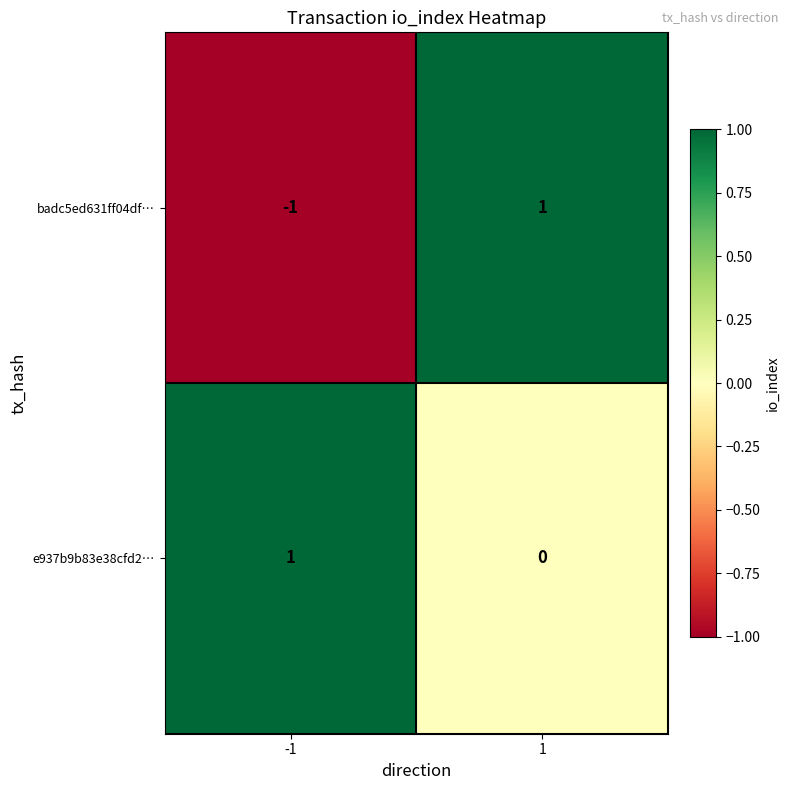

Rank the categories by badc5ed631ff04df… value from highest to lowest.

1, -1